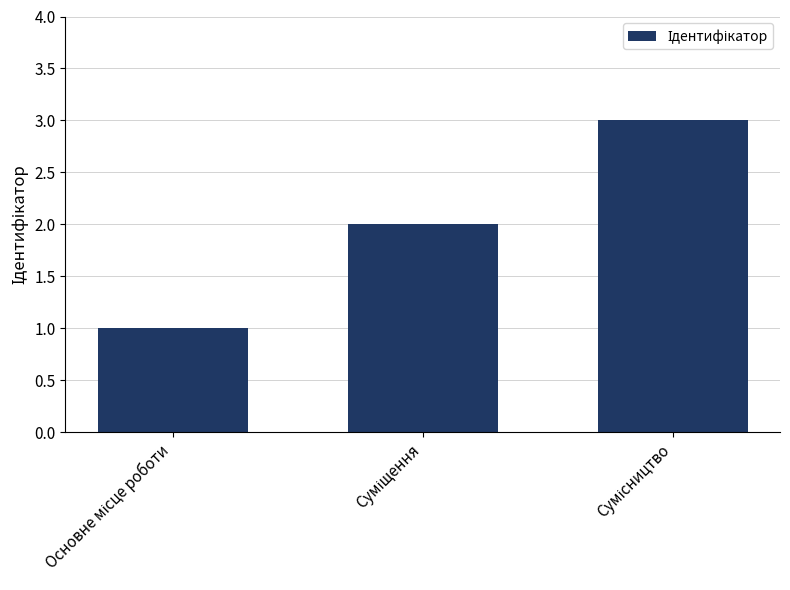

What is the greatest value displayed?

3